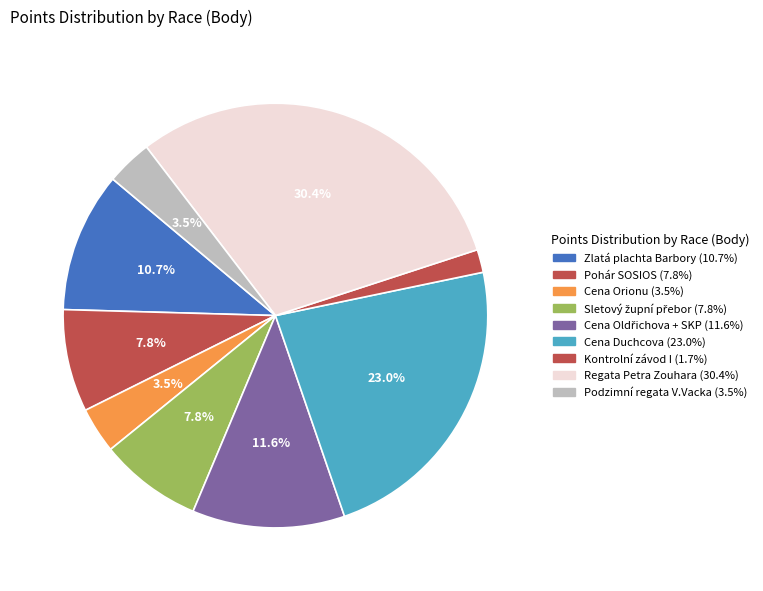

Is there a majority slice in this chart?

No